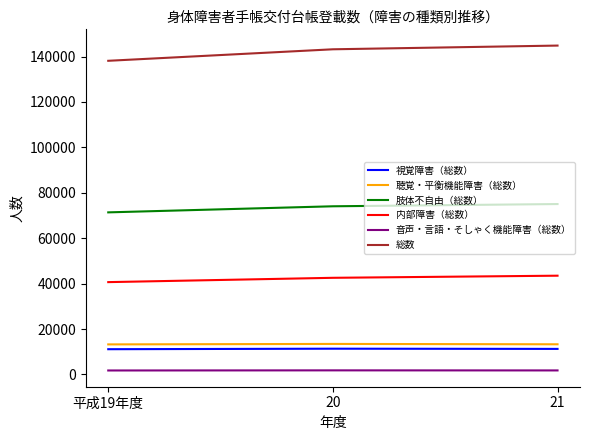

What is the minimum value for 聴覚・平衡機能障害（総数）?

13232